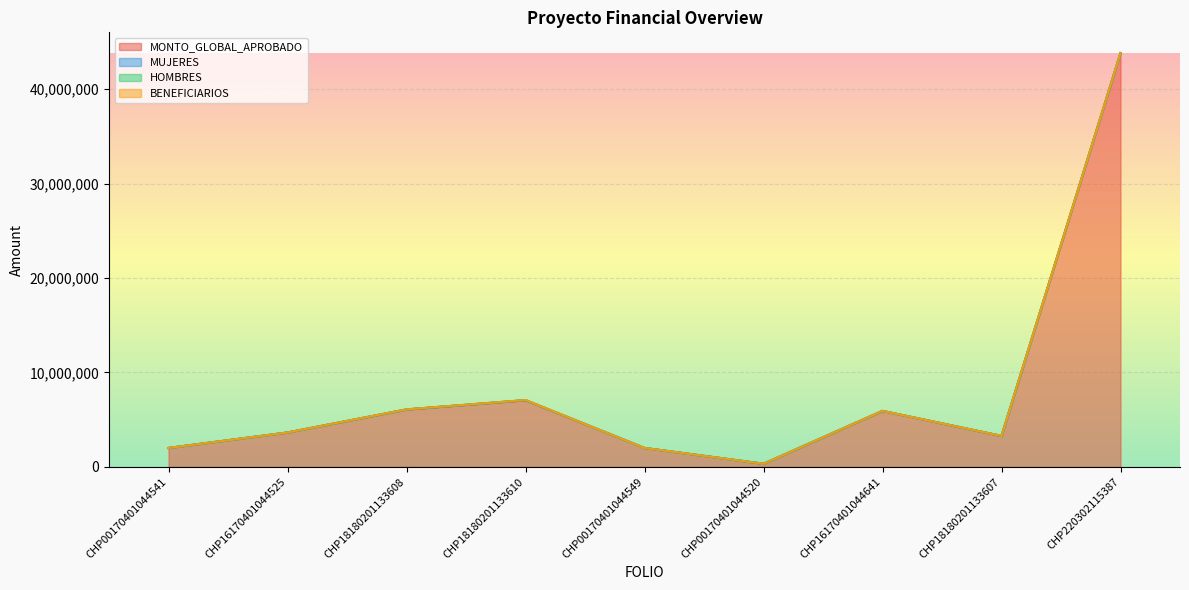

At how many categories does at least one series exceed 41465745?

1